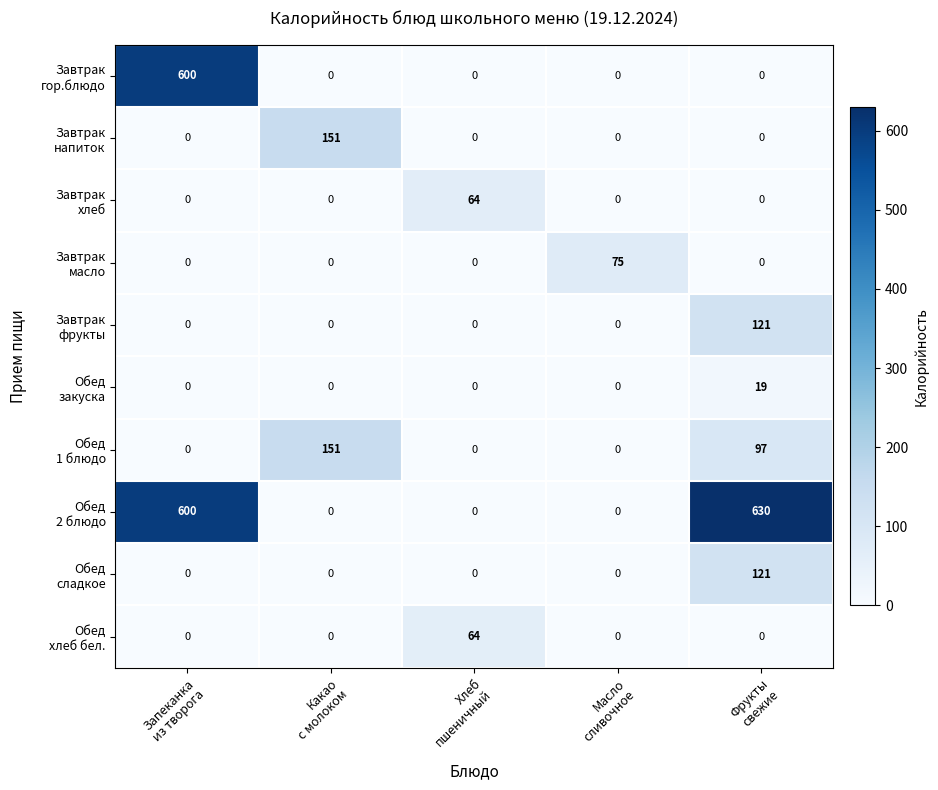

At how many categories does at least one series exceed 99?

3